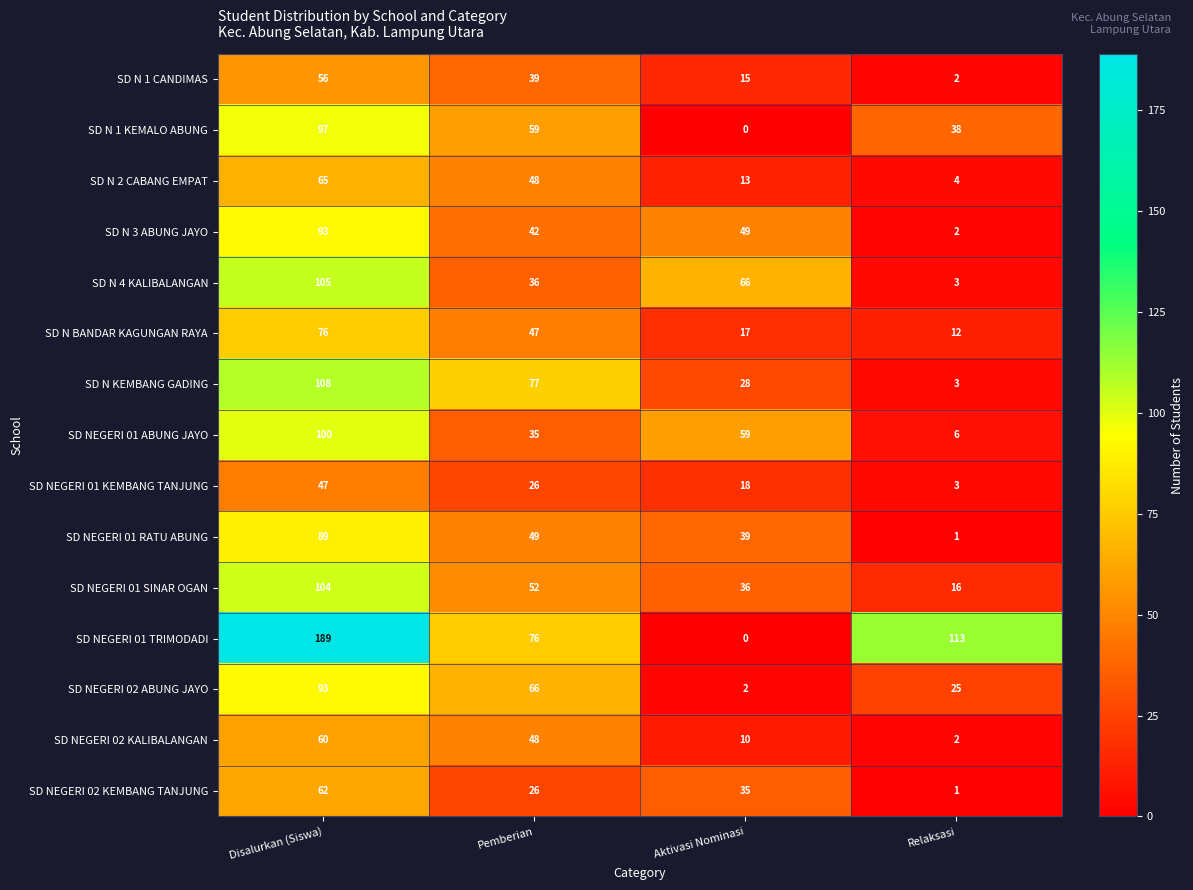

What is the difference between the maximum and minimum values in the SD NEGERI 01 ABUNG JAYO series?

94